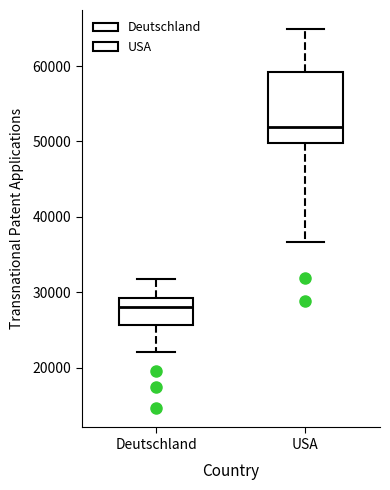

Where does the lower whisker of the box for USA end on the y-axis? The values are not printed on the chart, so give them approximately, as read against the axis.

37000